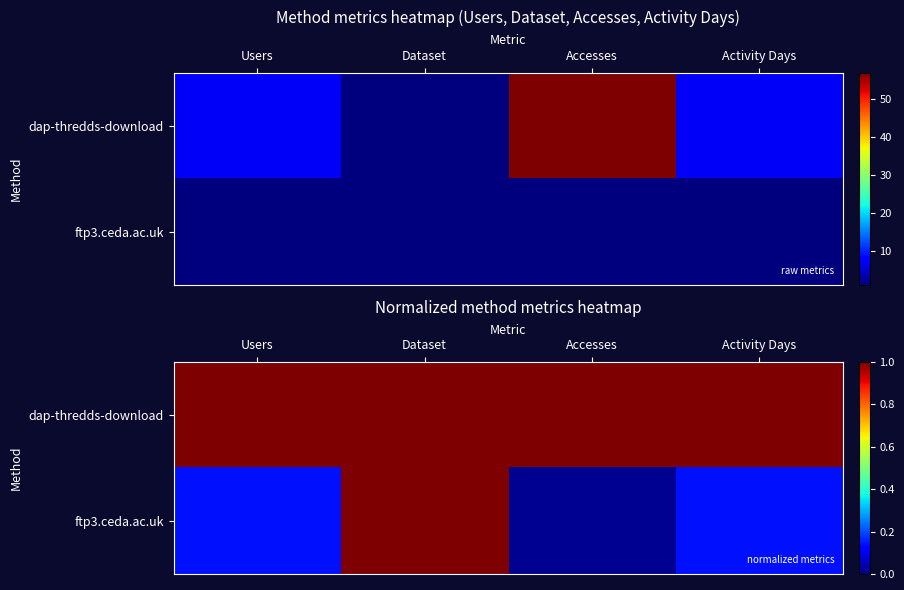

Between Dataset and Users, which is larger?

Users